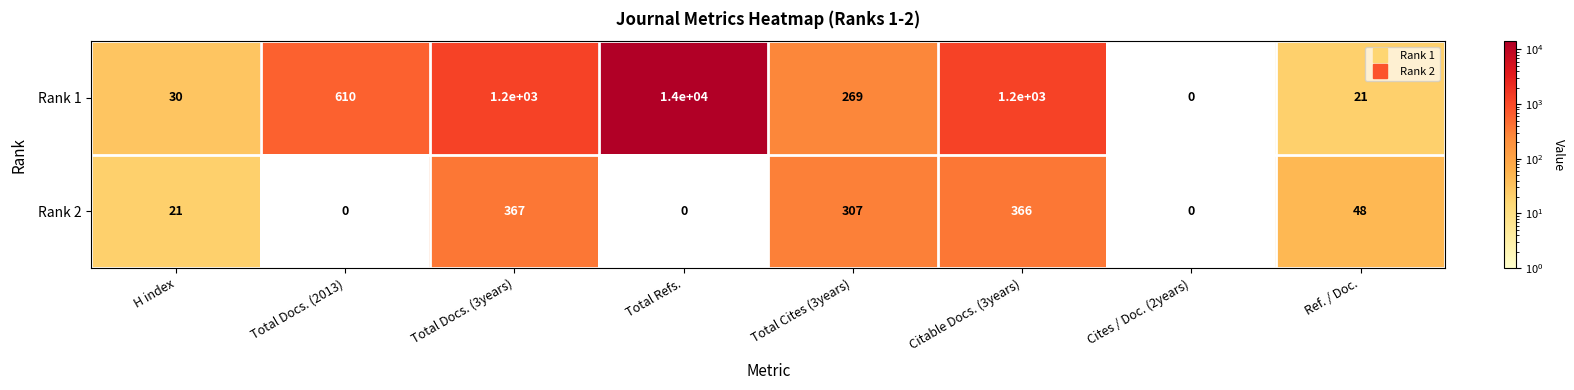

What is the sum of all Rank 2 values?

1109